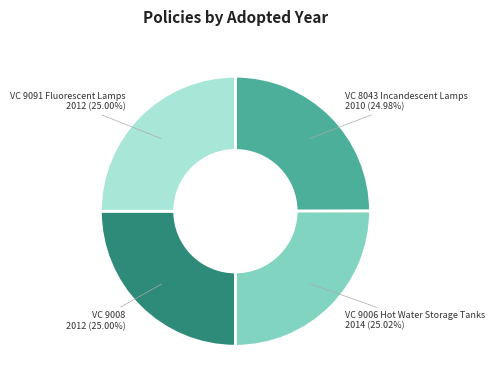

Do VC 9008 2012 (25.00%) and VC 9006 Hot Water Storage Tanks 2014 (25.02%) together represent more than half of the pie?

Yes